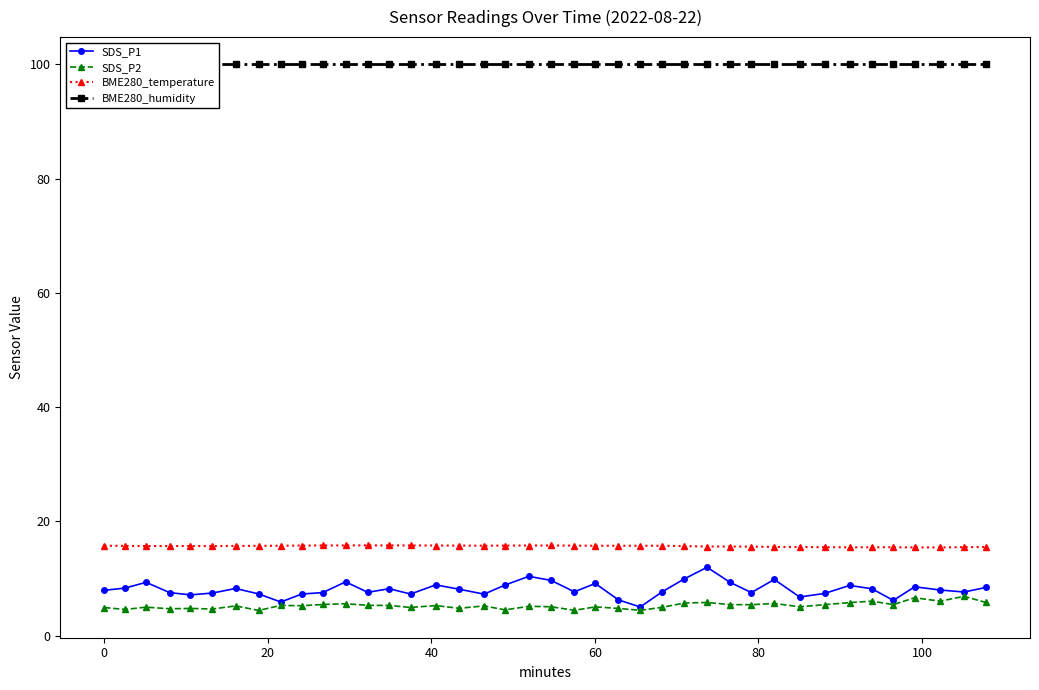

What is the value of the SDS_P2 point at the 30th from the left?

5.4